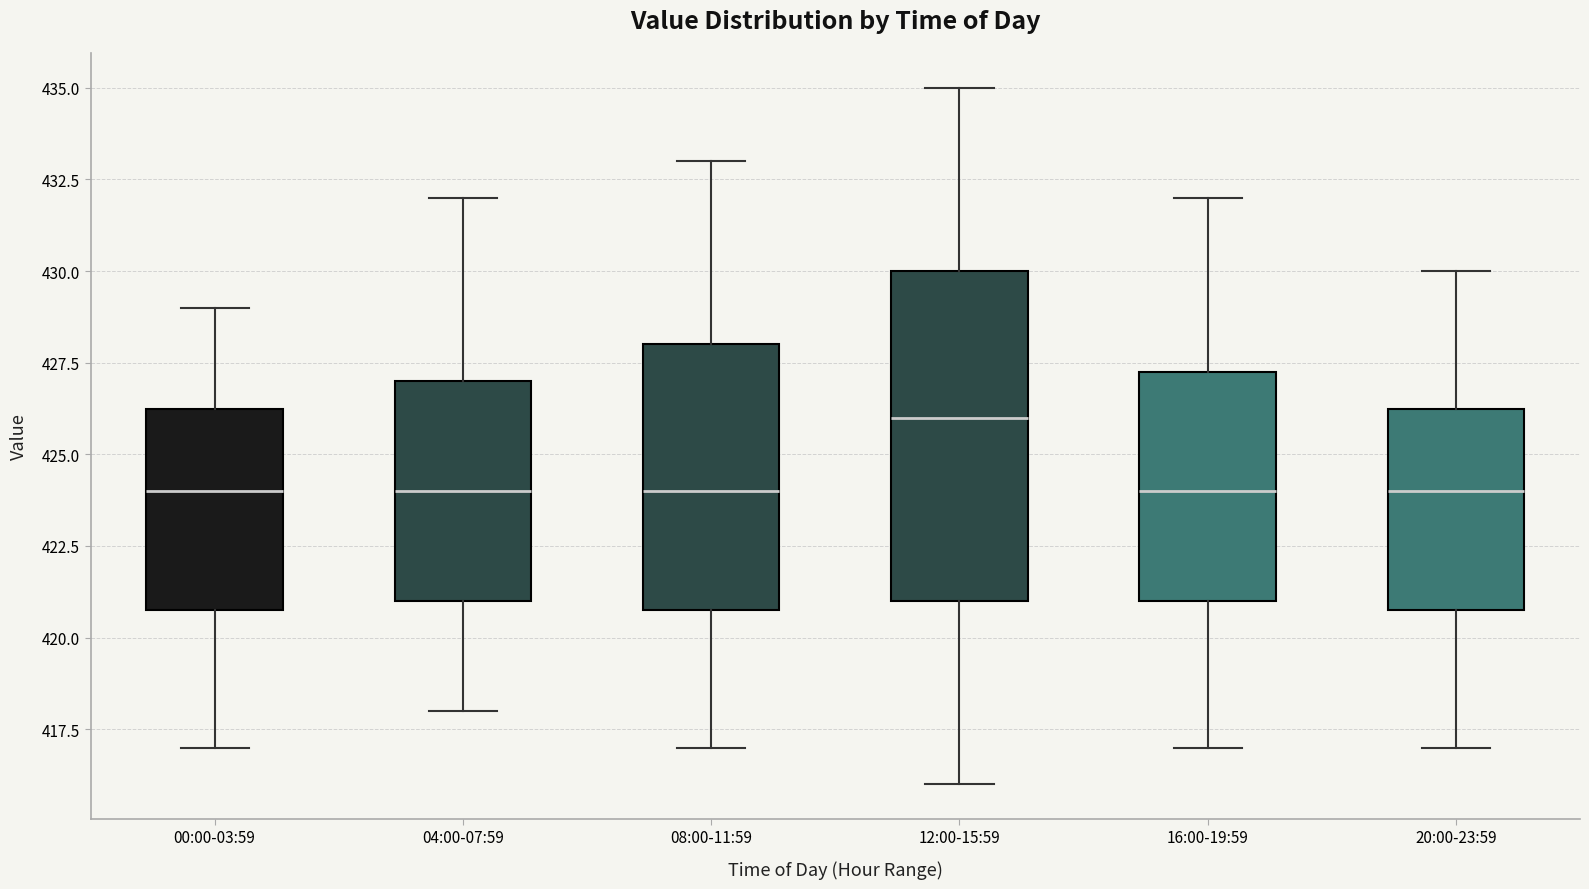

Reading left to right, read every box against the y-axis: the position of its median line, the range the box covers, and the ends of its whiskers. The values are not printed on the chart, so give them approximately, as read against the axis.

00:00-03:59: median 424.0, box 421.0 to 426.5, whiskers 417.0 to 429.0
04:00-07:59: median 424.0, box 421.0 to 427.0, whiskers 418.0 to 432.0
08:00-11:59: median 424.0, box 421.0 to 428.0, whiskers 417.0 to 433.0
12:00-15:59: median 426.0, box 421.0 to 430.0, whiskers 416.0 to 435.0
16:00-19:59: median 424.0, box 421.0 to 427.5, whiskers 417.0 to 432.0
20:00-23:59: median 424.0, box 421.0 to 426.5, whiskers 417.0 to 430.0